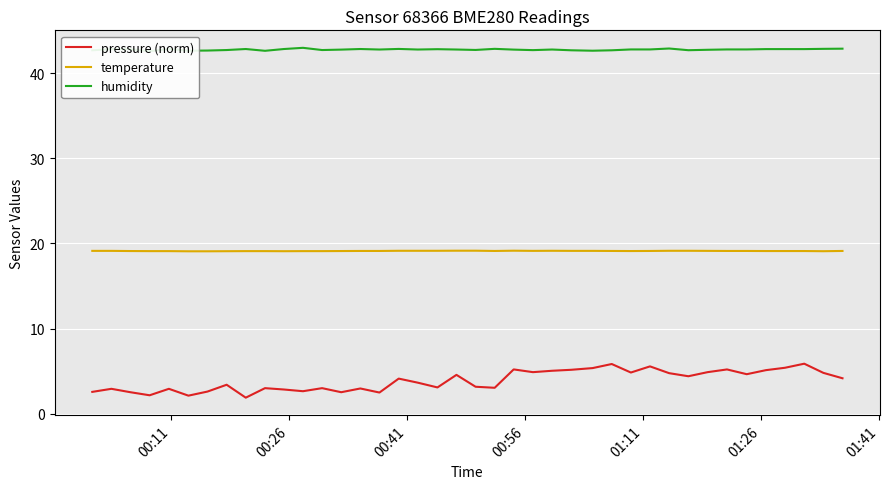

Which series has the largest total across all categories?

humidity